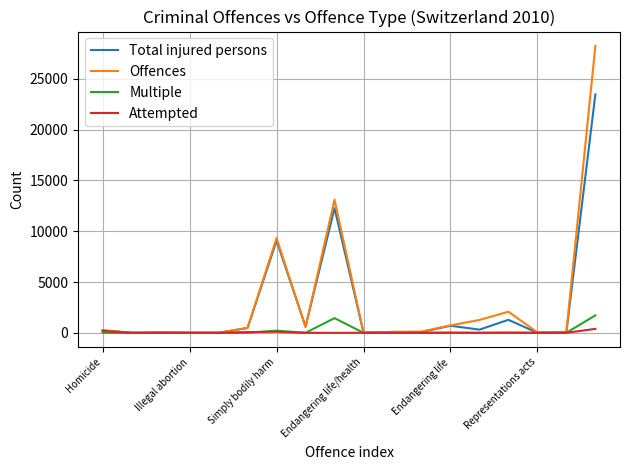

Which series has the largest range (max minus min)?

Offences